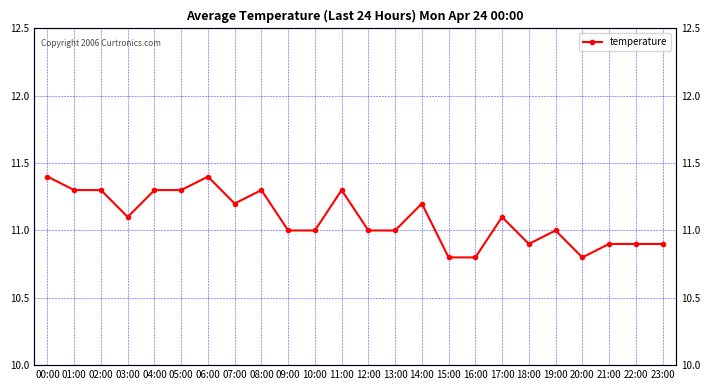

What position from the right is 00:00?

24